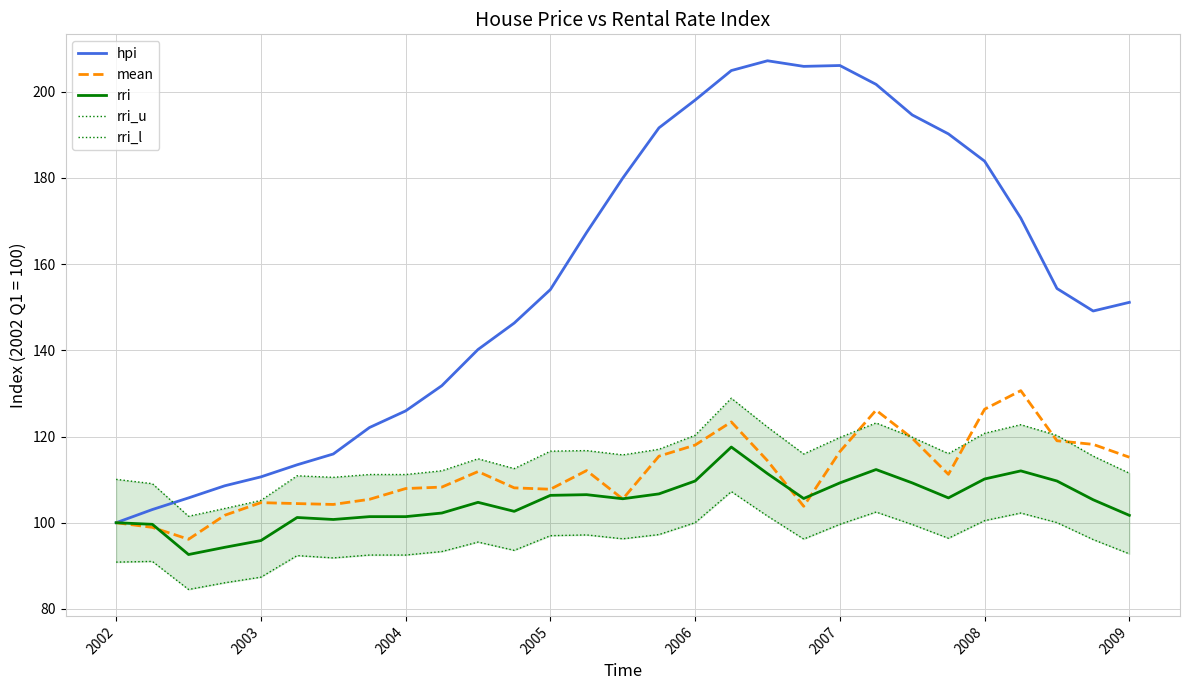

What is the maximum value for hpi?

207.2